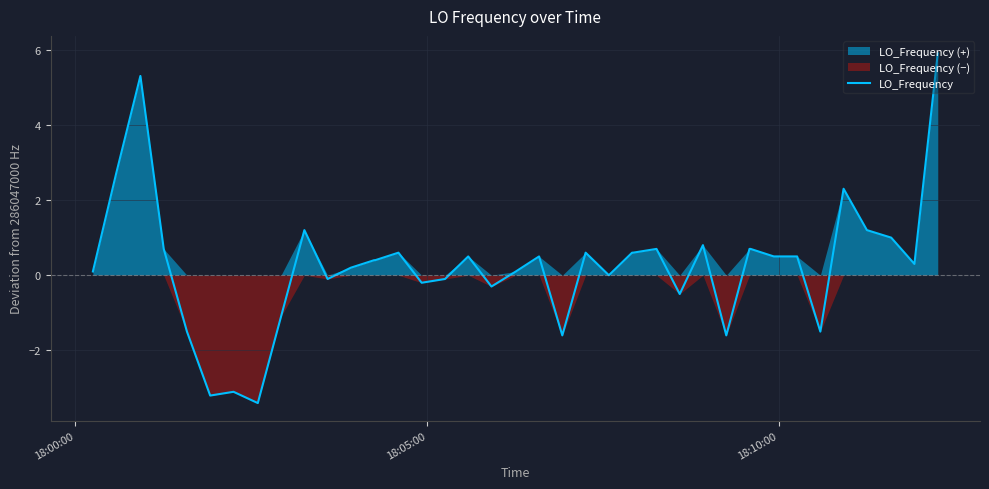

What is the maximum value for LO_Frequency?

5.9